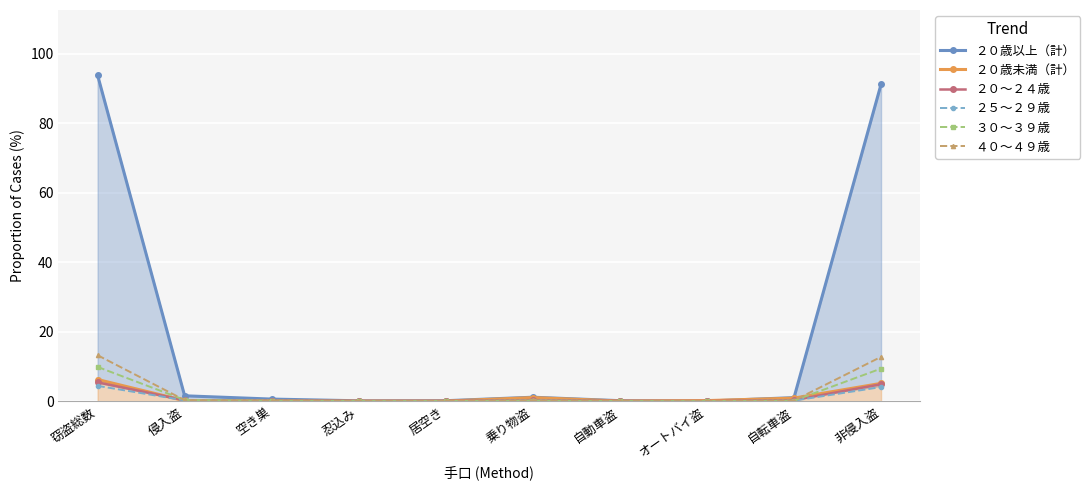

Between オートバイ盗 and 自転車盗, which is larger?

自転車盗